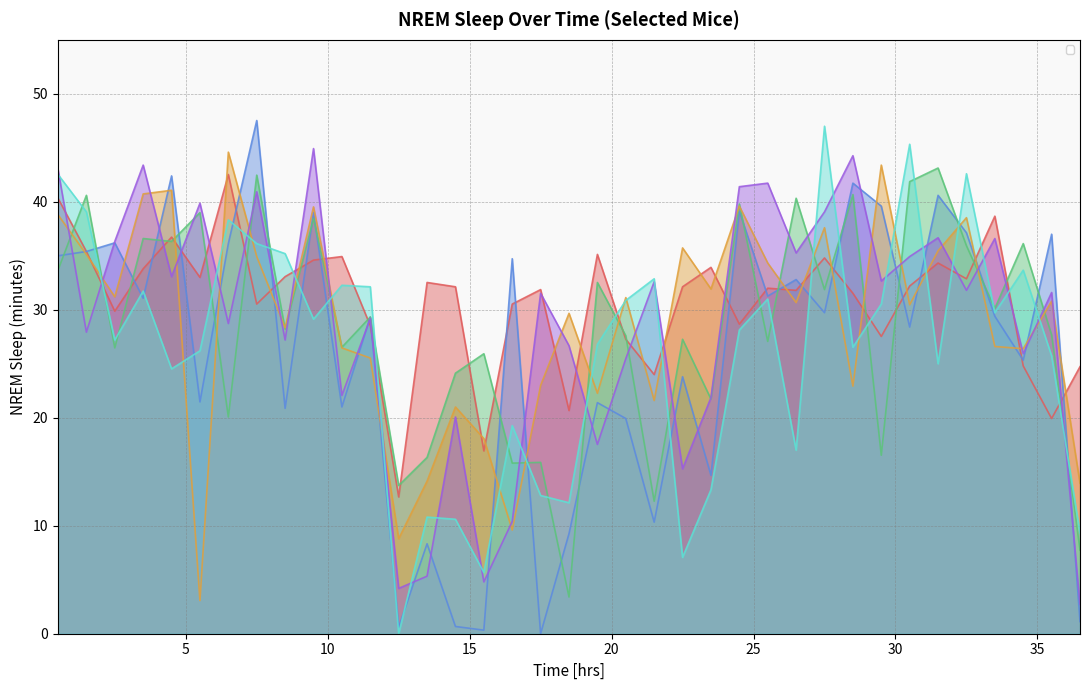

What is the sum of the _2KO_NO_CIRP01 values at 31.5 and 15.5?

51.3